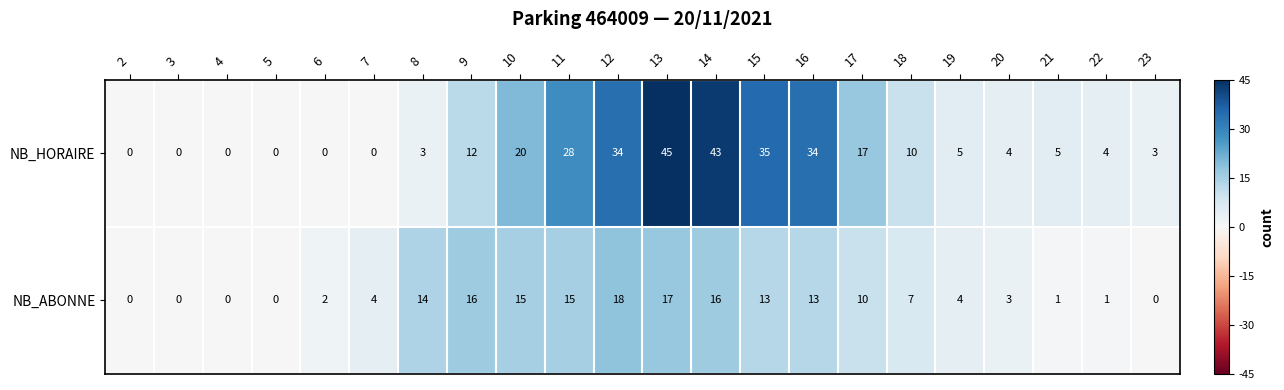

What is the difference between the highest and lowest values at 17?

7